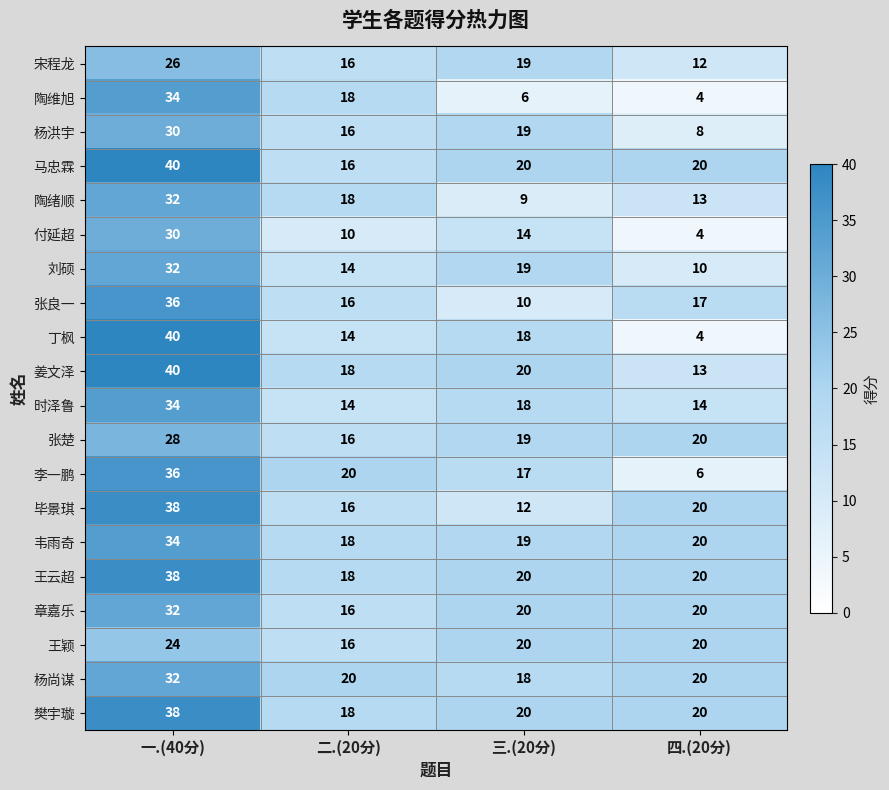

At which category is the sum across all series the highest?

一.(40分)